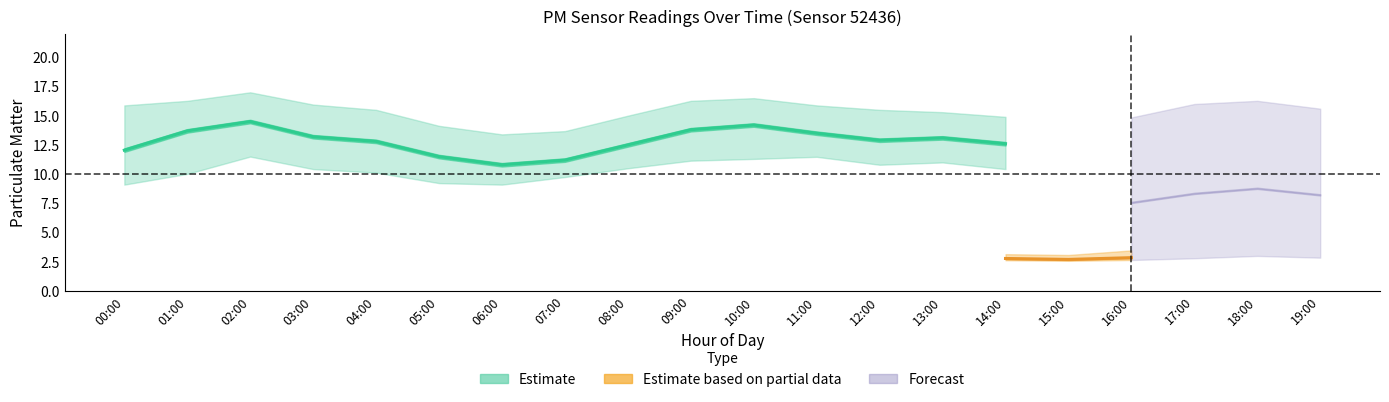

At which category does the chart reach its minimum across all series?

06:00